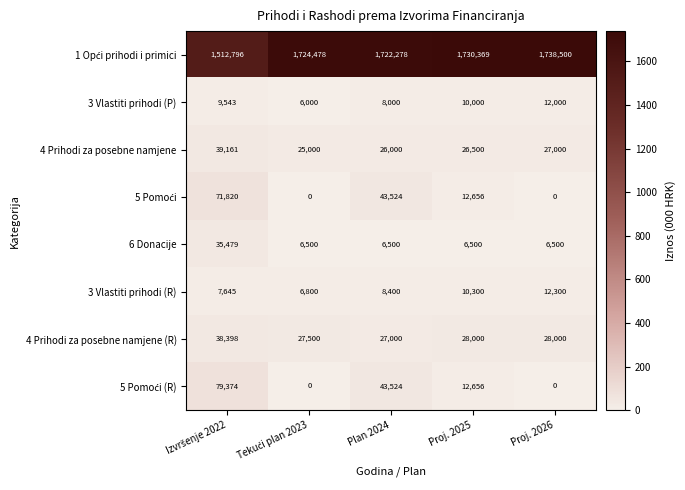

At which label does 3 Vlastiti prihodi (R) reach its peak?

Proj. 2026